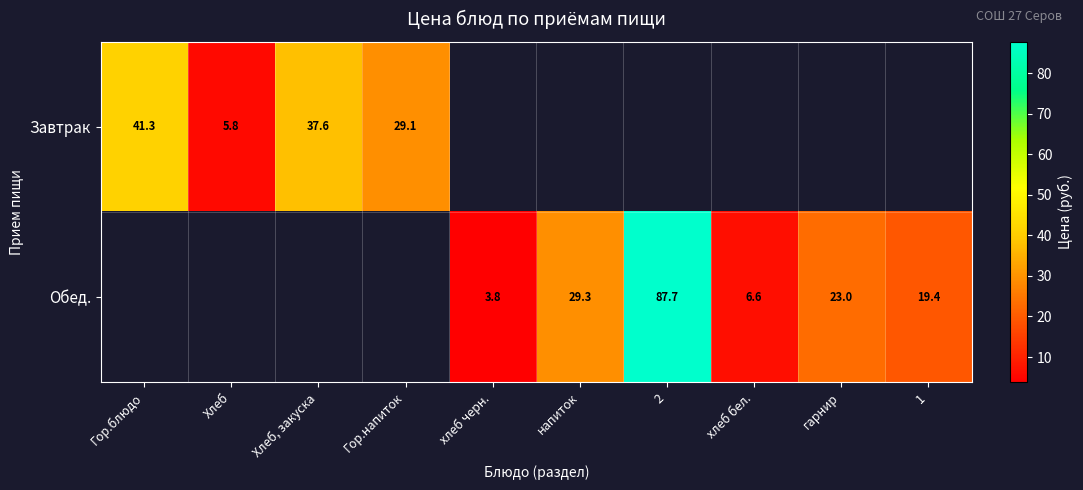

What is the difference between the Обед. values at хлеб черн. and 2?

83.9